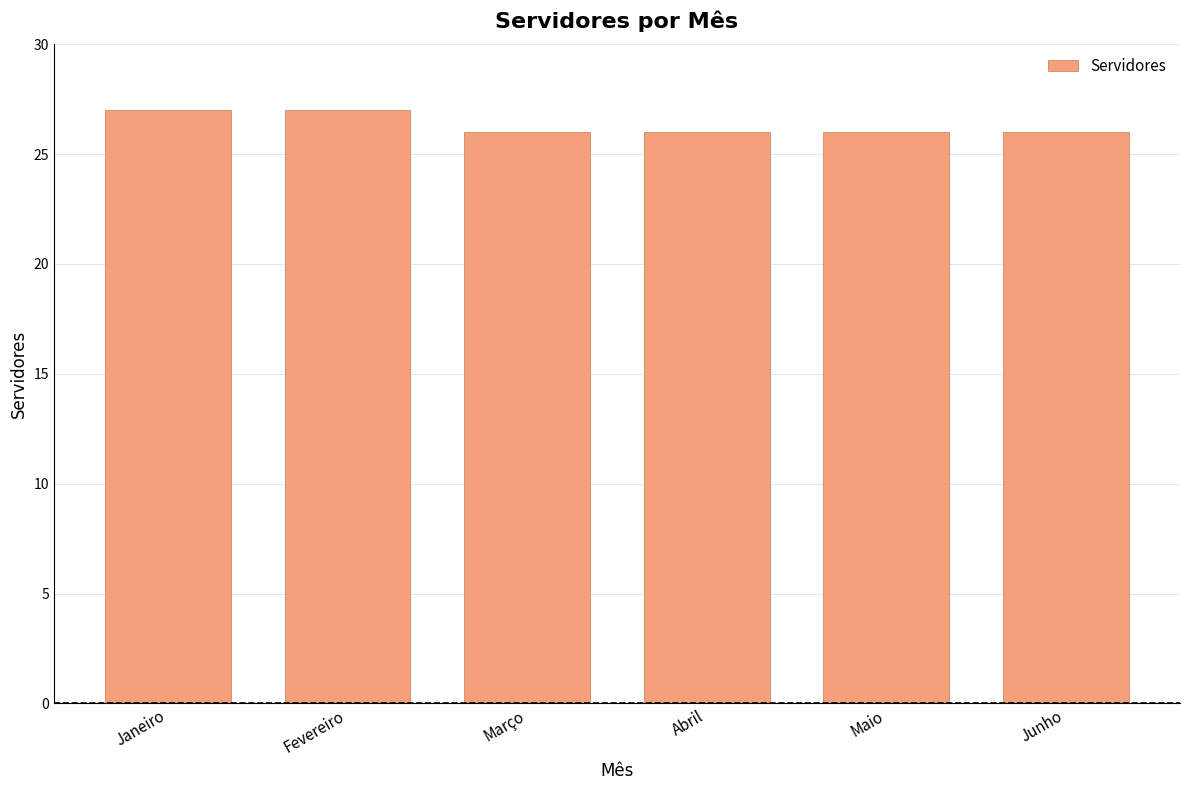

What is the smallest value displayed?

26